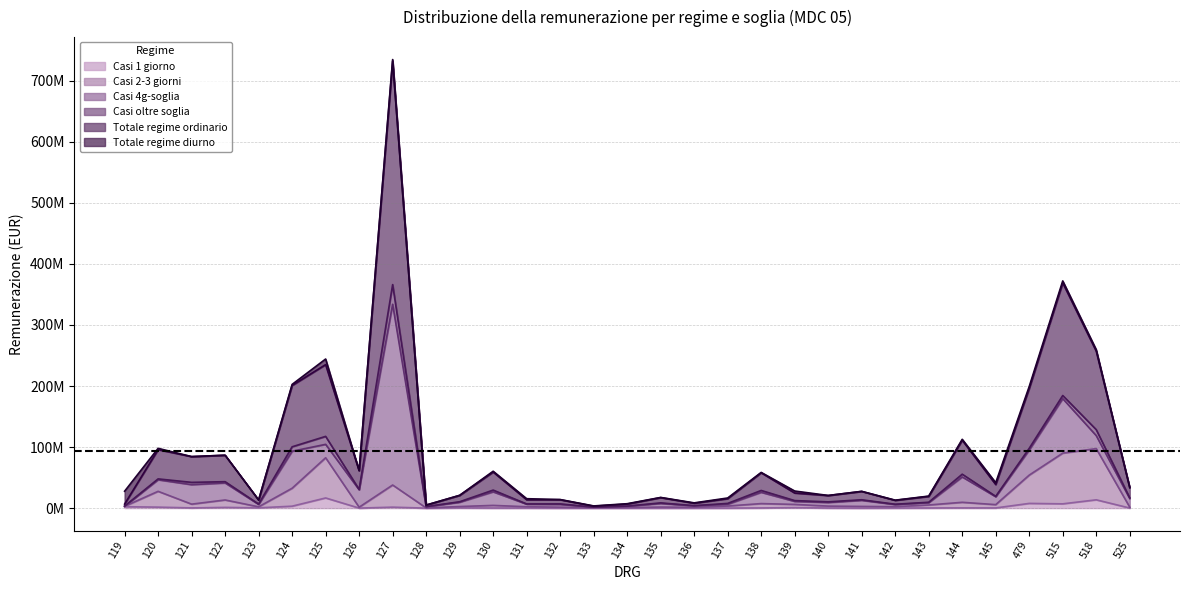

Which series has the widest spread of values?

Totale regime ordinario